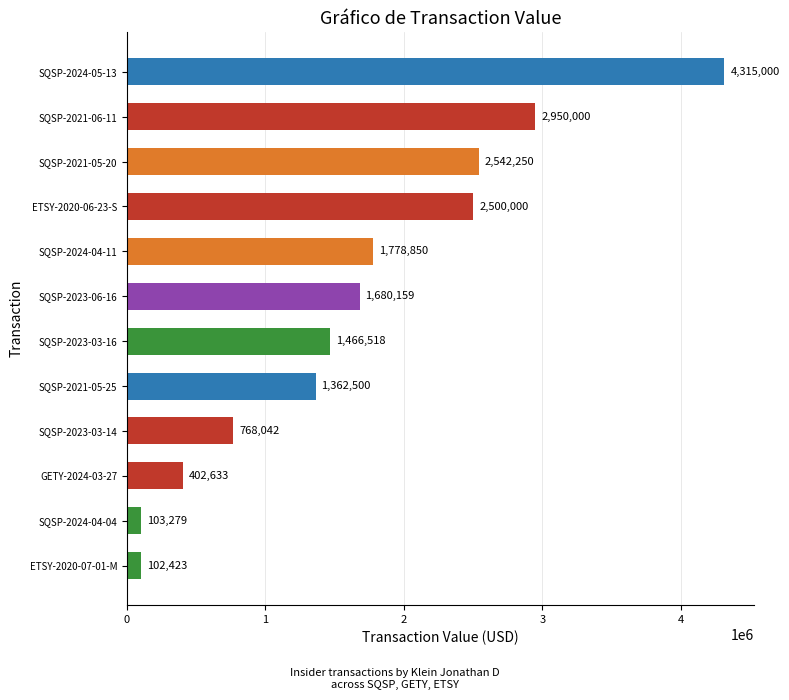

Approximately how many times larger is the value at SQSP-2024-04-11 compared to SQSP-2021-05-20?

0.7